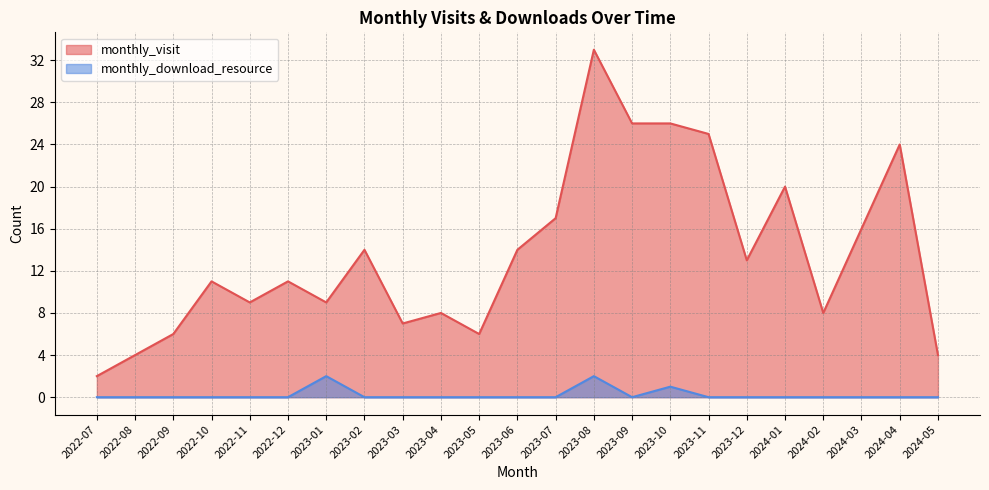

The value of monthly_visit at 2022-12 is 18. True or false?

False